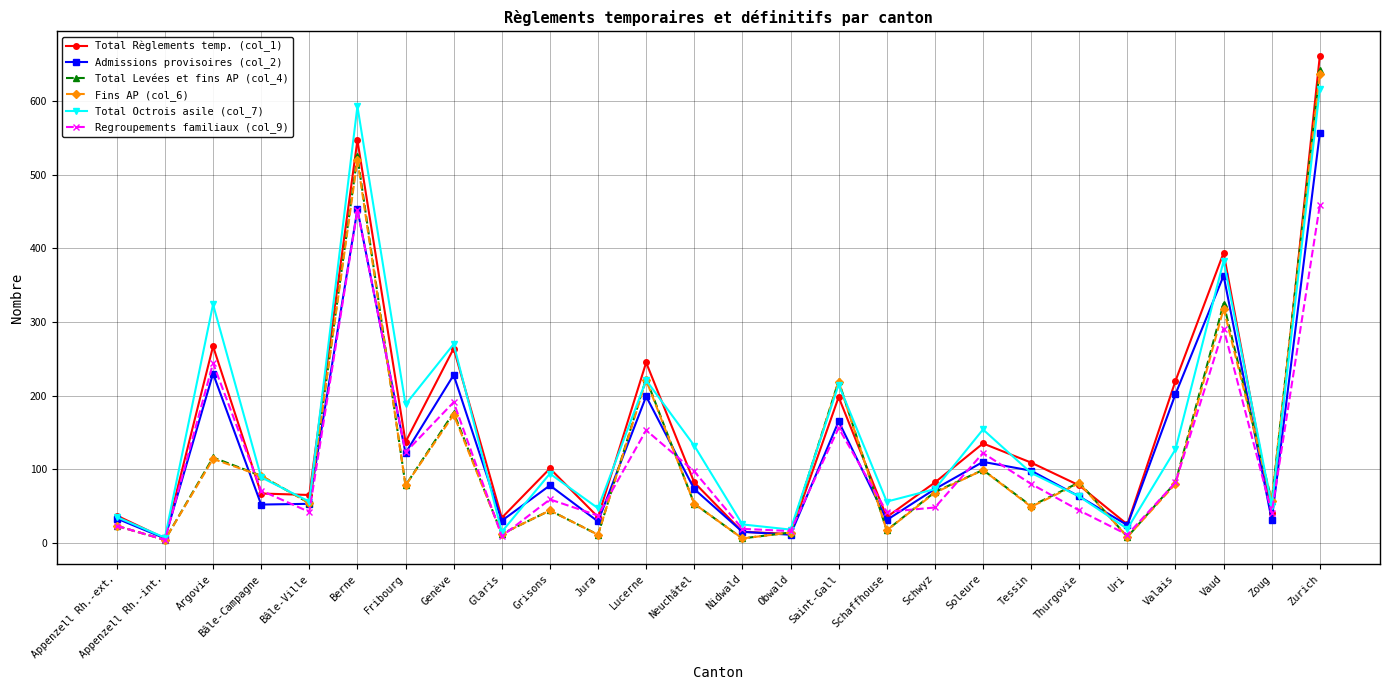

At which label does Fins AP (col_6) reach its peak?

Zurich